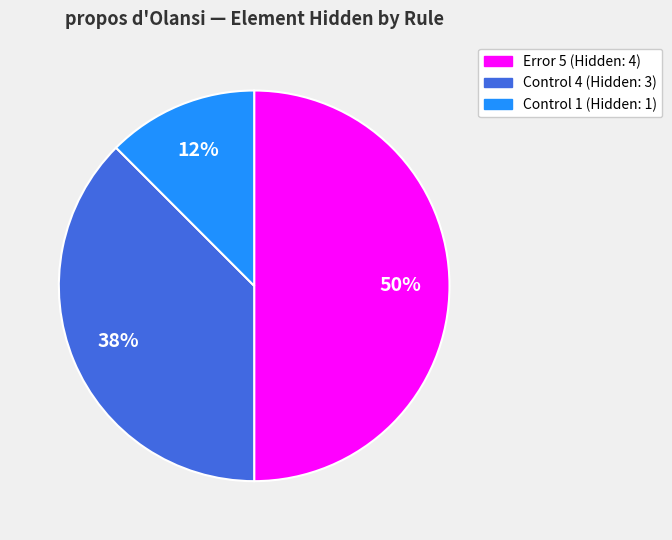

To the nearest percent, what is the difference between the Control 4 (Hidden: 3) and Error 5 (Hidden: 4) slice percentages?

12%